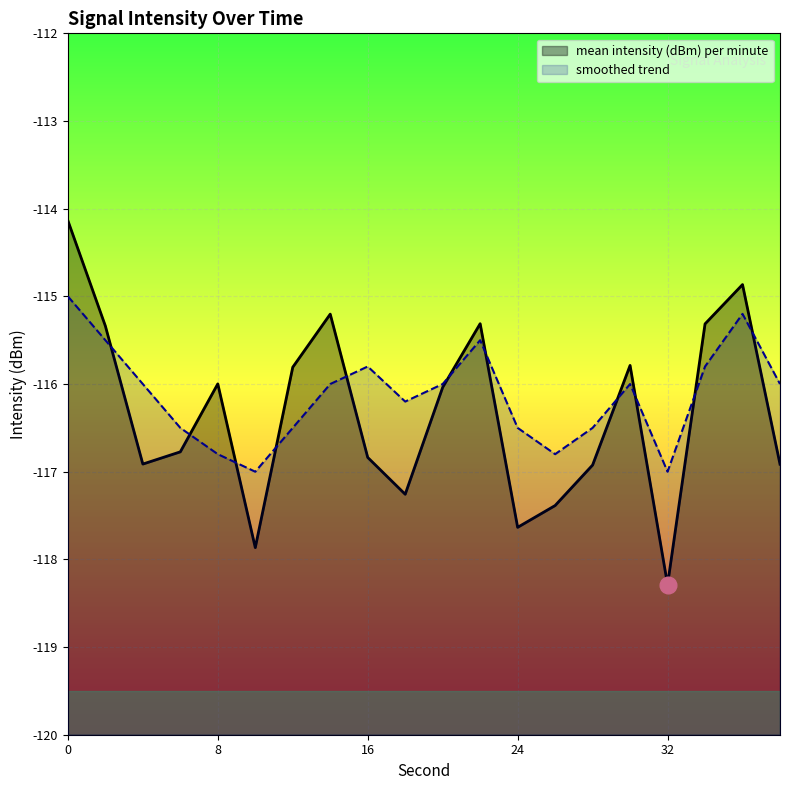

List the series in order of their peak value, highest first.

mean intensity (dBm) per minute, smoothed trend